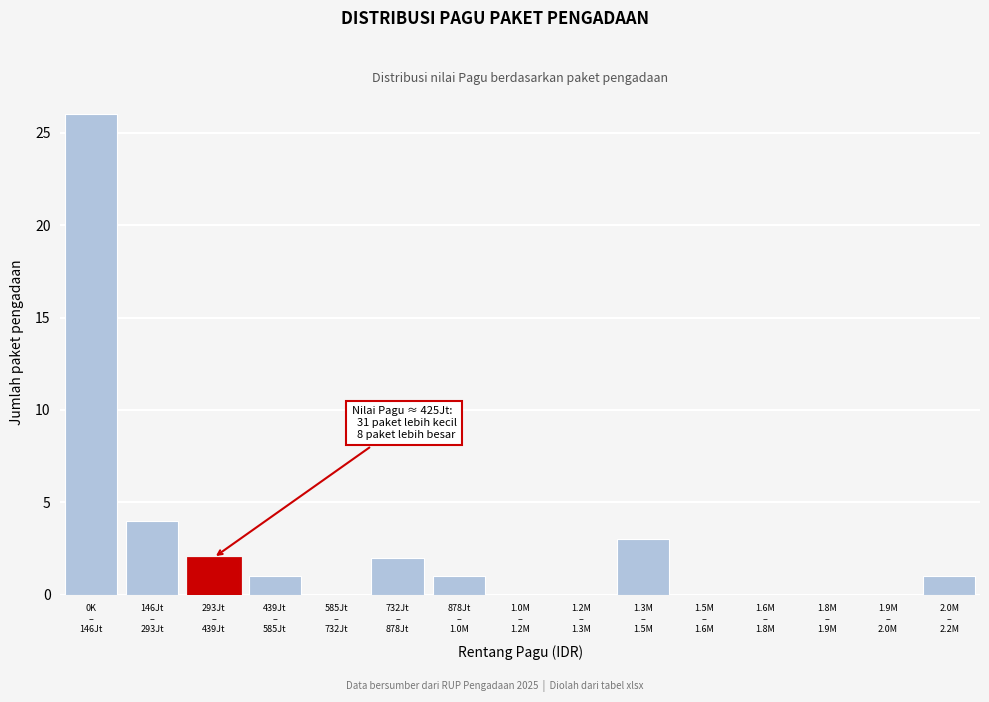

What is the maximum value shown in the chart?

26